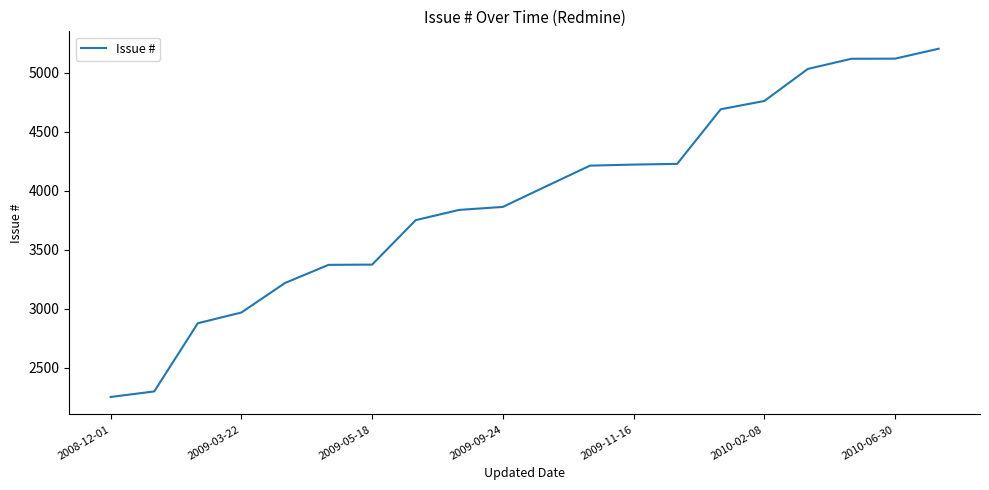

What is the difference between the maximum and minimum values?

2952